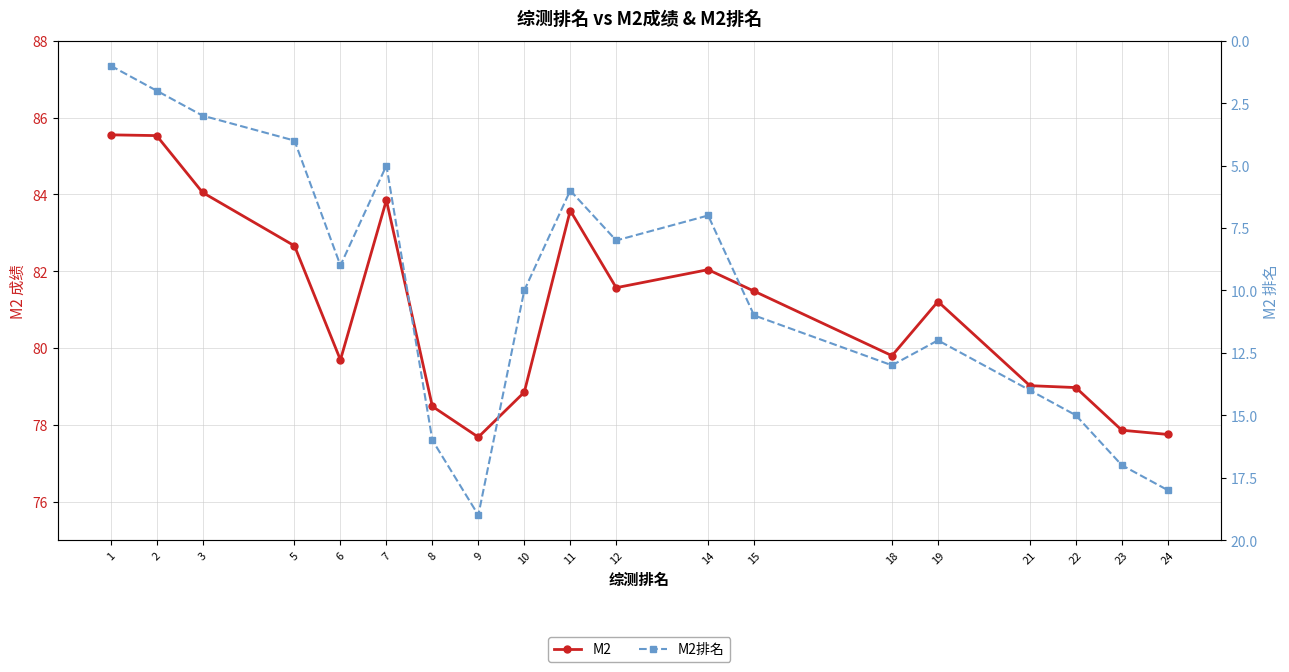

List the series in order of their overall mean, lowest first.

M2排名, M2